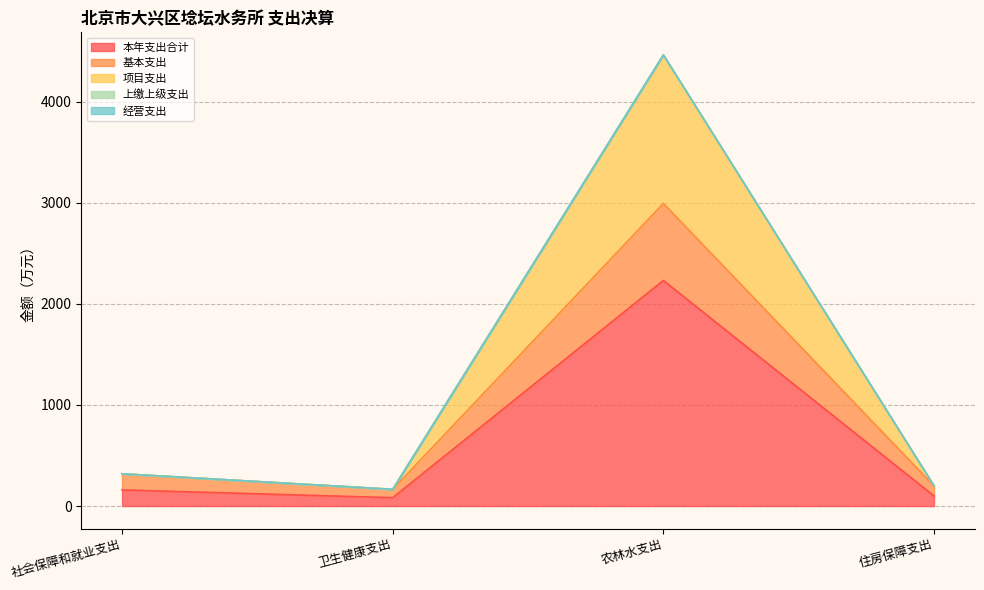

Is the value of 项目支出 at 卫生健康支出 greater than the value of 基本支出 at 卫生健康支出?

No